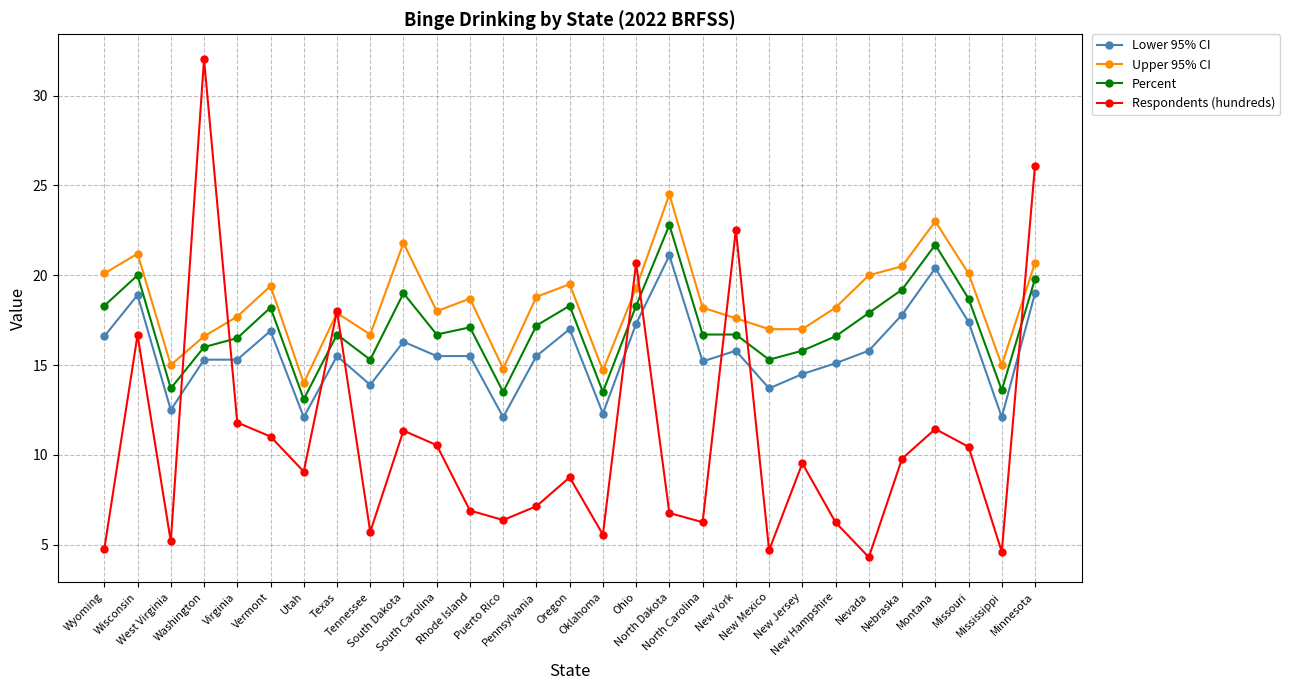

List the series in order of their peak value, lowest first.

Lower 95% CI, Percent, Upper 95% CI, Respondents (hundreds)